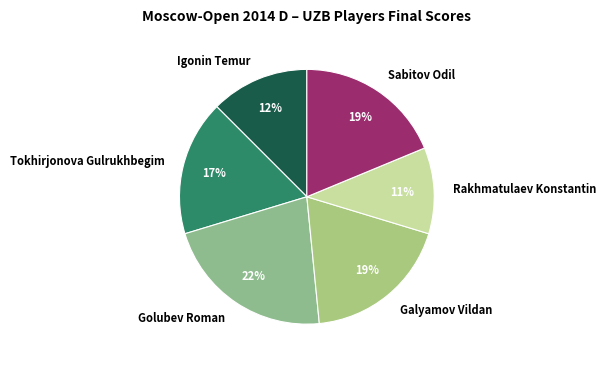

To the nearest percent, what is the combined percentage of Igonin Temur and Golubev Roman?

34%